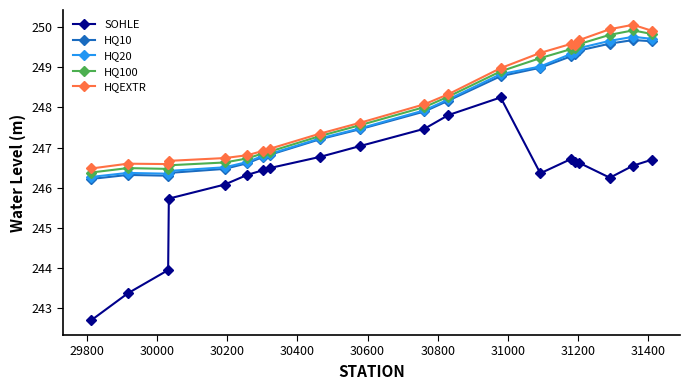

What is the maximum value for HQ20?

249.8